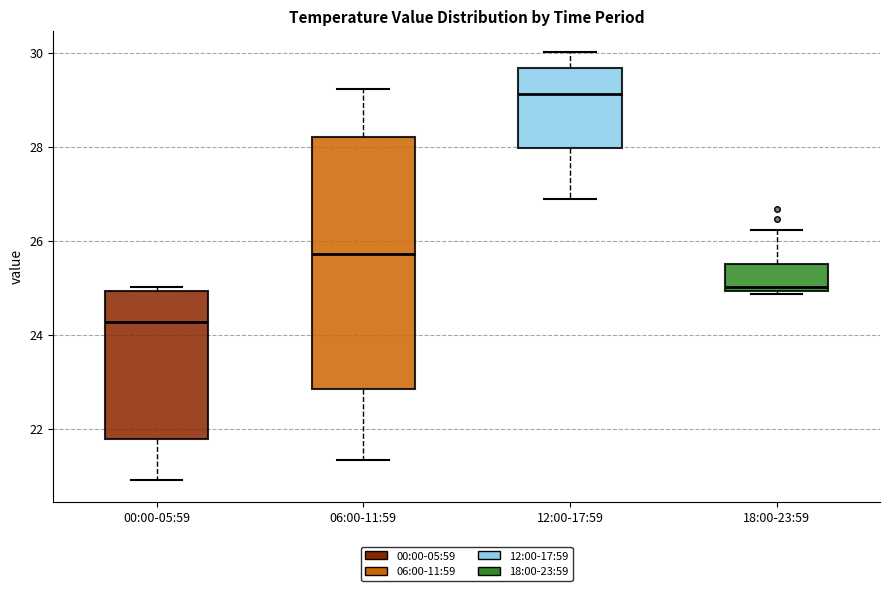

Reading left to right, transcribe this box plot: for each box, give where its median line is, the range the box spans, and where its two whiskers end, as read against the y-axis. The values are not printed on the chart, so give them approximately, as read against the axis.

00:00-05:59: median 24.2, box 21.8 to 25.0, whiskers 21.0 to 25.0 (just above the box's upper edge)
06:00-11:59: median 25.8, box 22.8 to 28.2, whiskers 21.4 to 29.2
12:00-17:59: median 29.2, box 28.0 to 29.6, whiskers 26.8 to 30.0
18:00-23:59: median 25.0 (just above the box's lower edge), box 25.0 to 25.6, whiskers 24.8 to 26.2